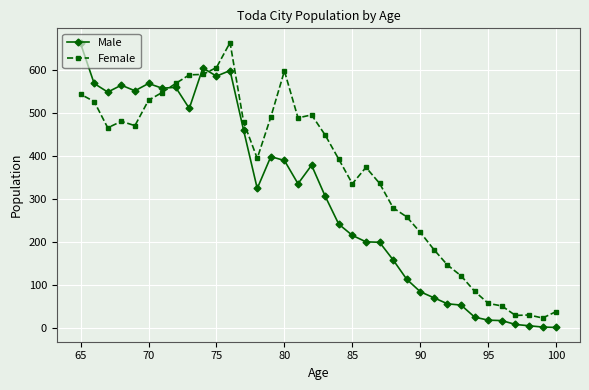

What is the average value of the Male series?

304